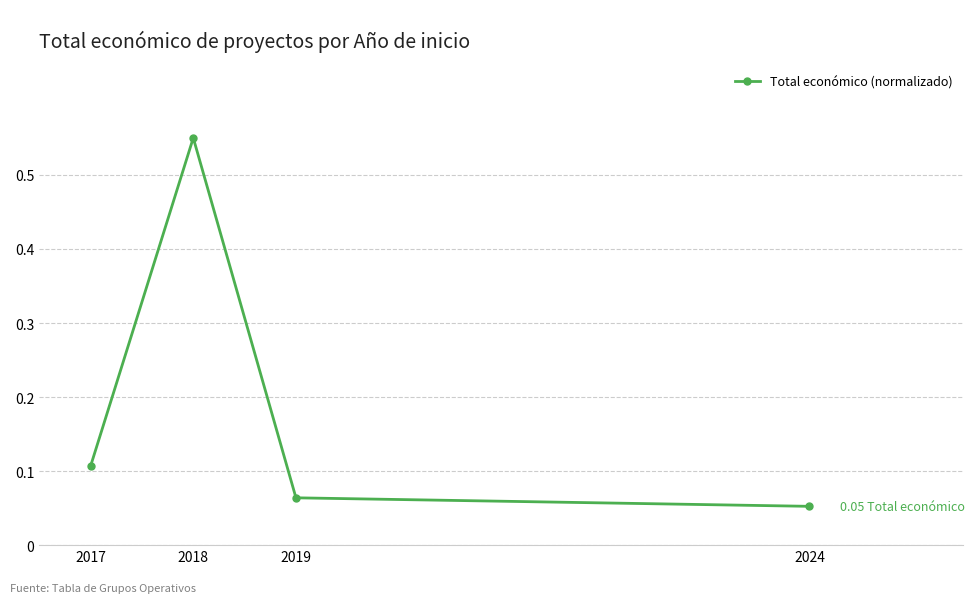

Count the values in the range 0 to 1.

4